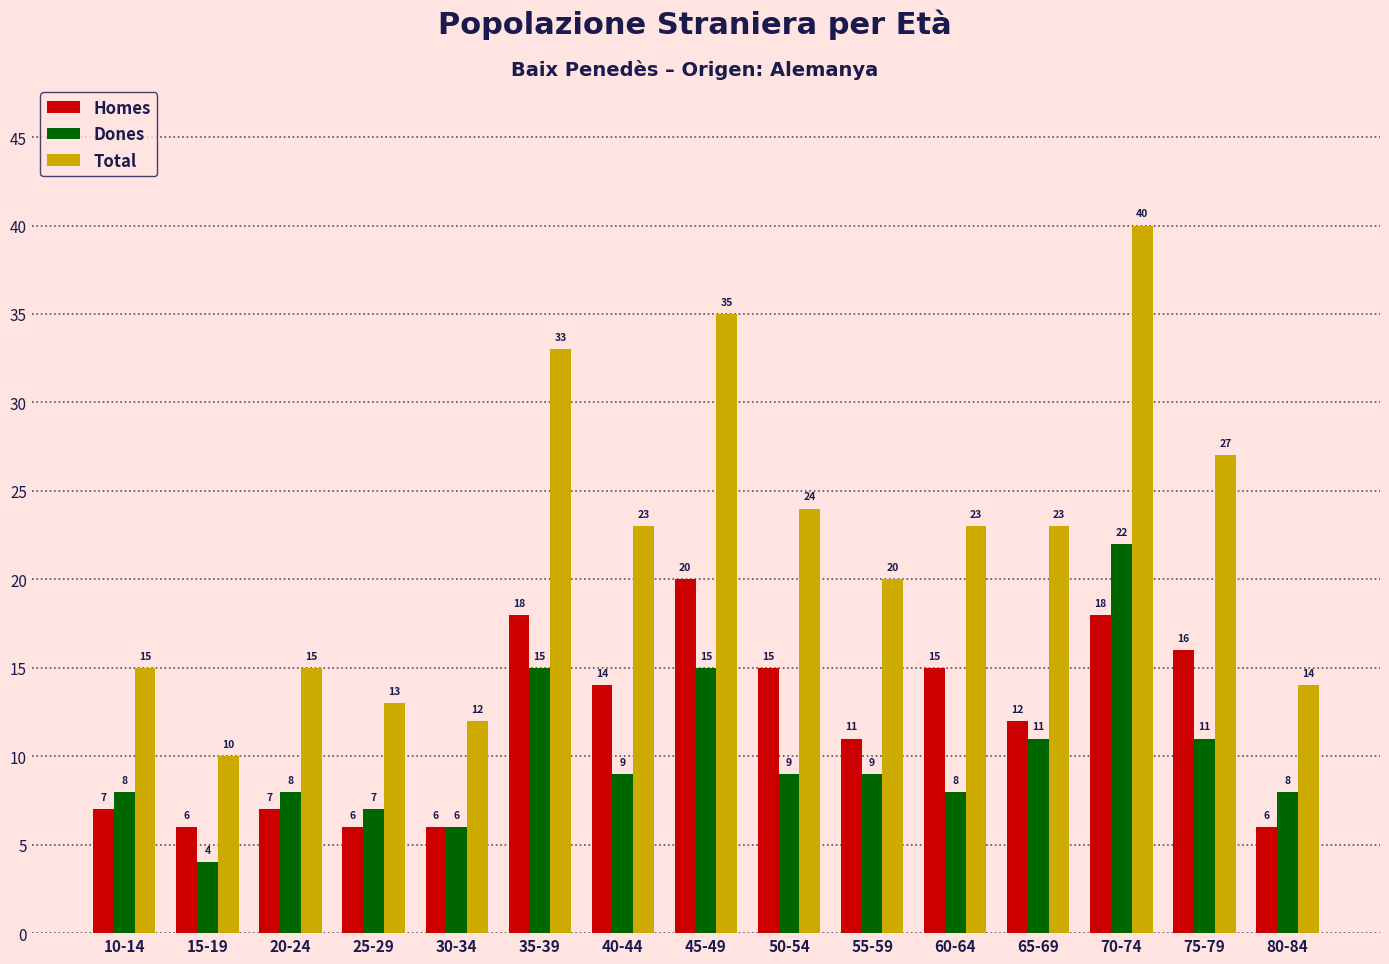

Is the value of Total at 65-69 greater than the value of Homes at 30-34?

Yes